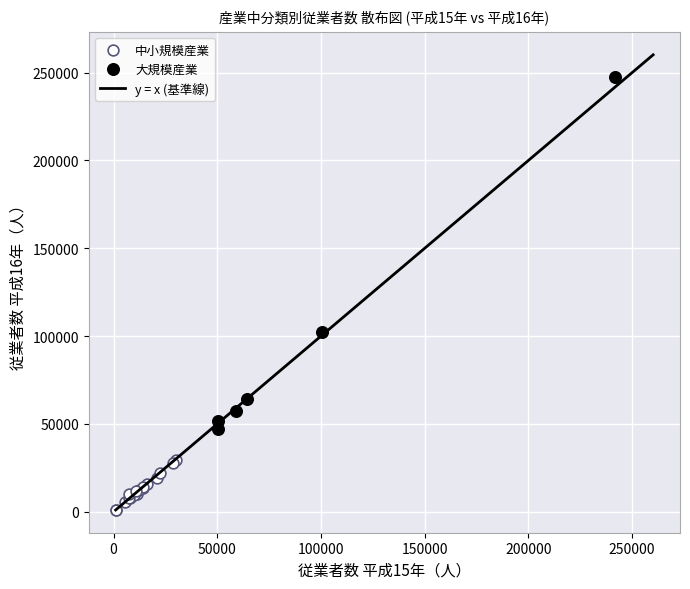

Which series reaches the minimum Y coordinate?

中小規模産業